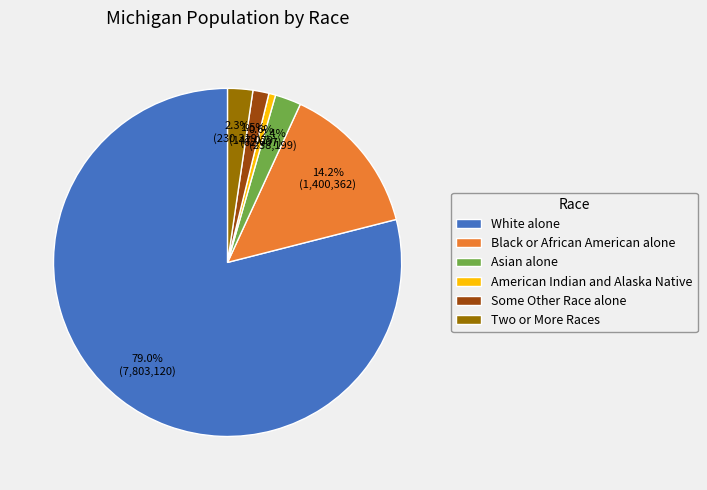

Does any single category account for the majority?

Yes